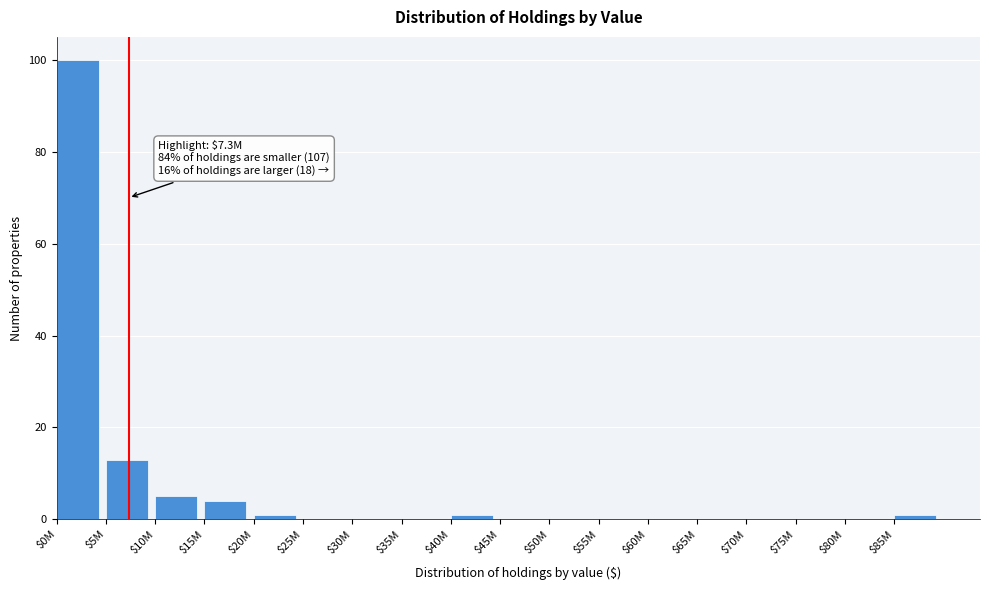

The value at $15M is 4. True or false?

True